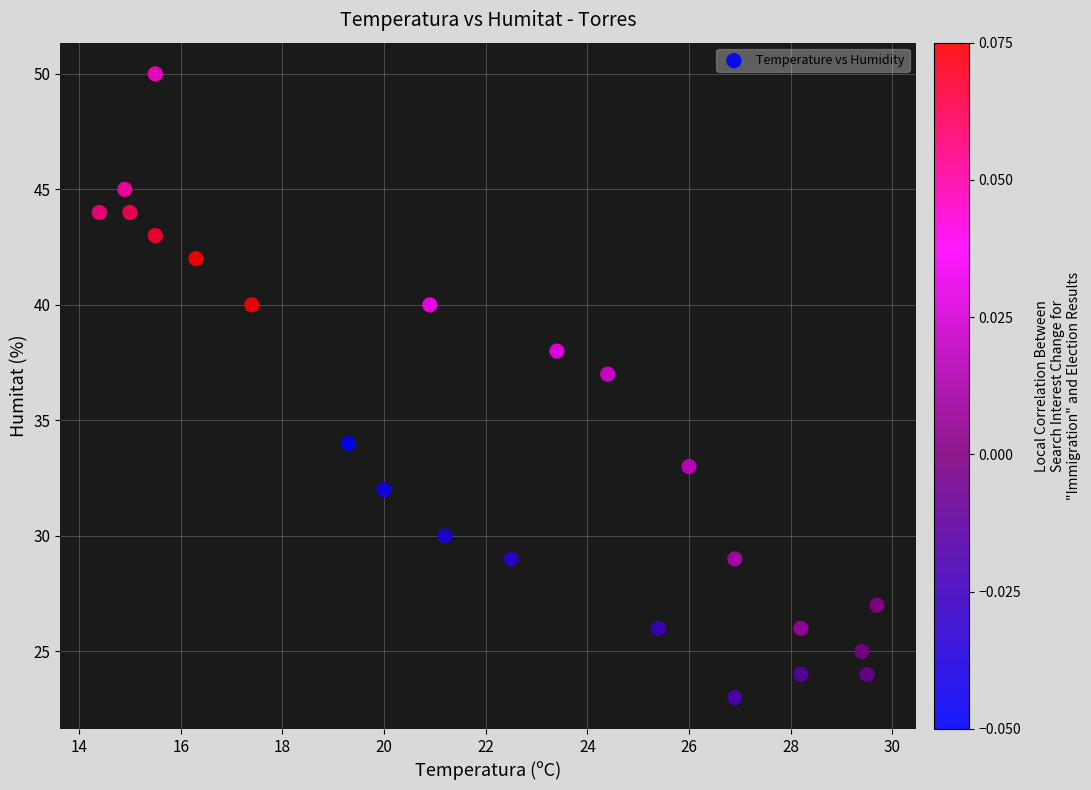

What Y value in the scatter plot is closest to 36?

37